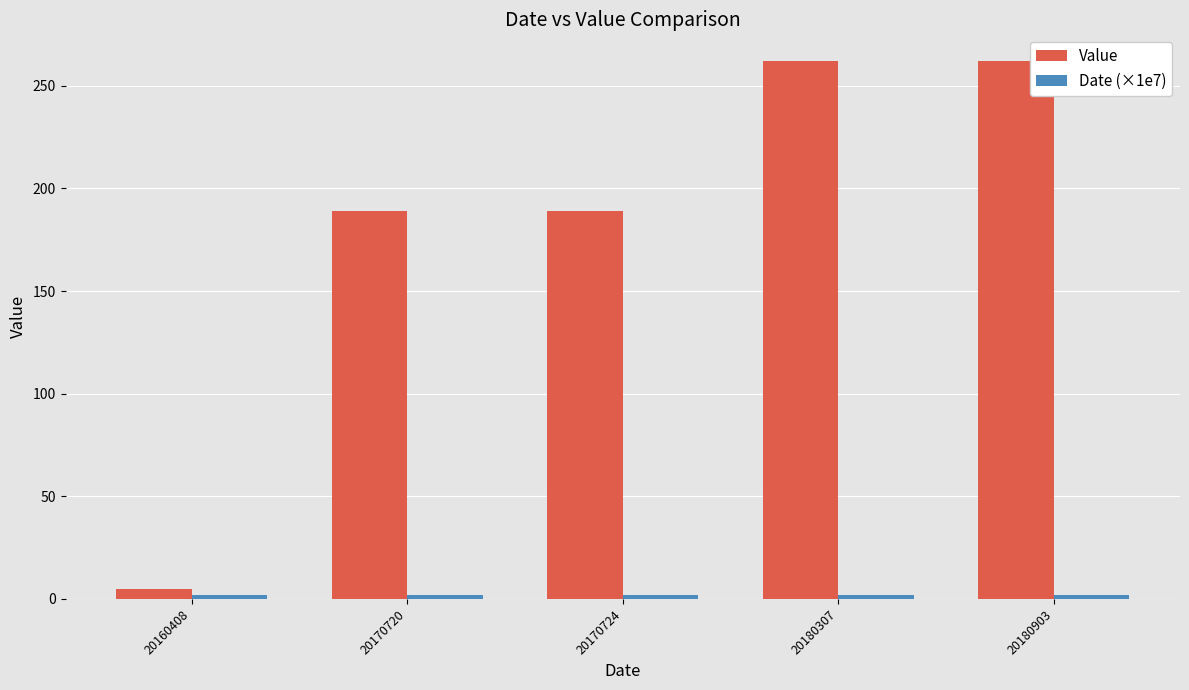

What is the difference between the maximum and minimum values in the Value series?

257.0